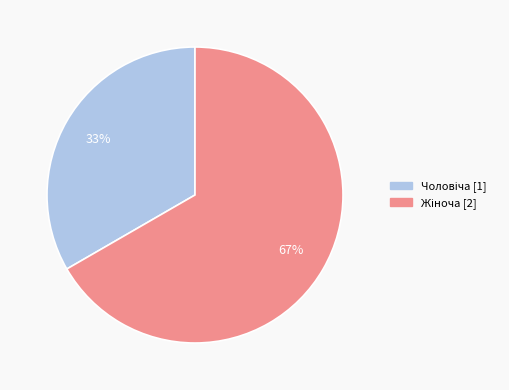

Is there any slice that represents more than half of the pie?

Yes